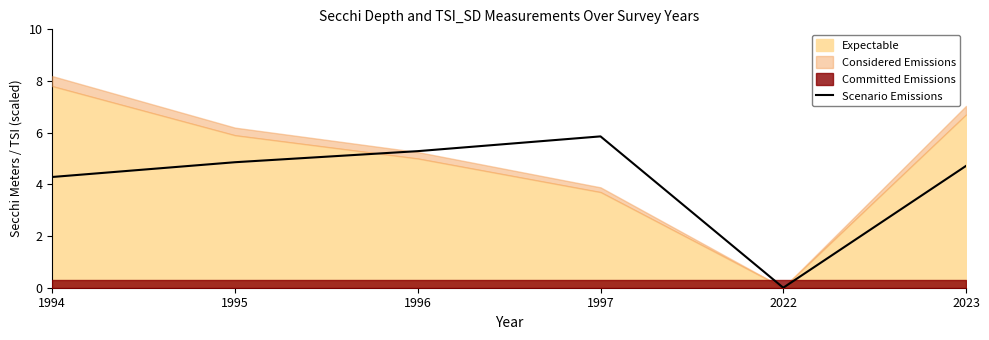

Reading left to right, list all the values displayed in this chart.

1994=4.3	1995=4.9	1996=5.3	1997=5.9	2022=0.0	2023=4.7